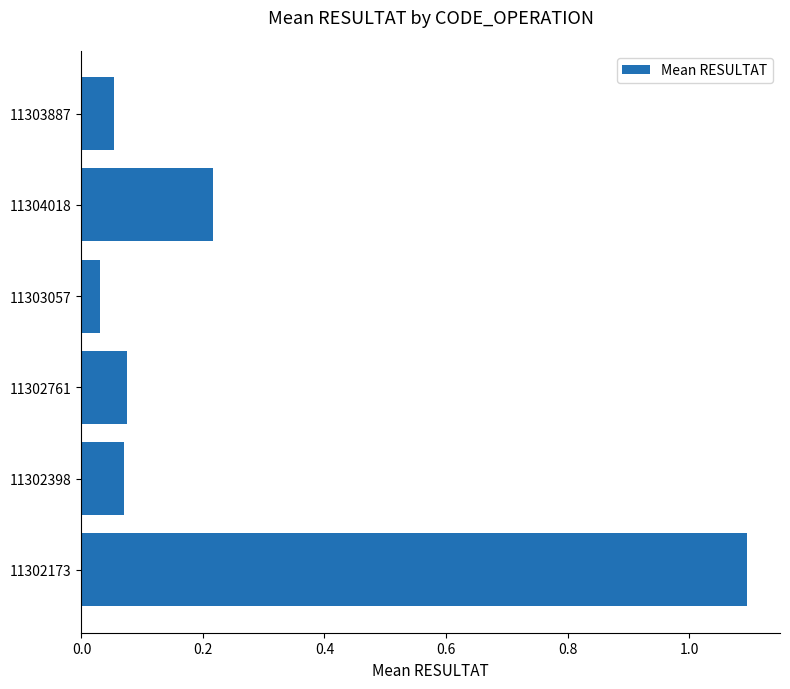

What is the difference between the maximum and minimum values?

1.1